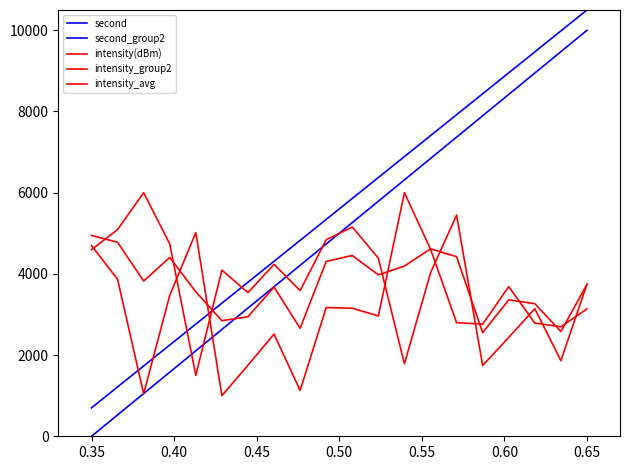

Where is the first local minimum for intensity_avg?

0.40